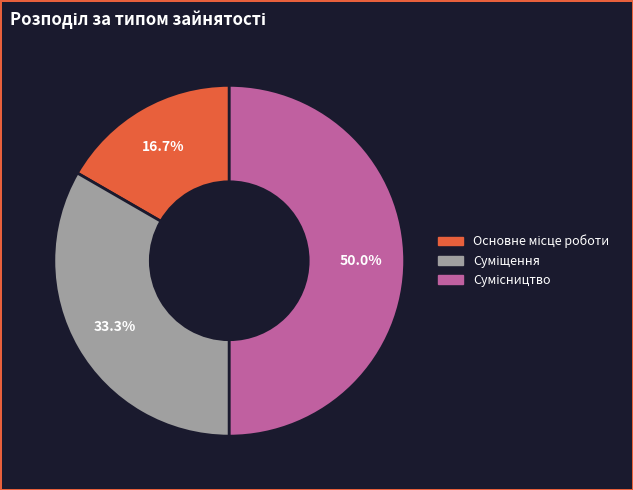

Which slice is the smallest?

Основне місце роботи